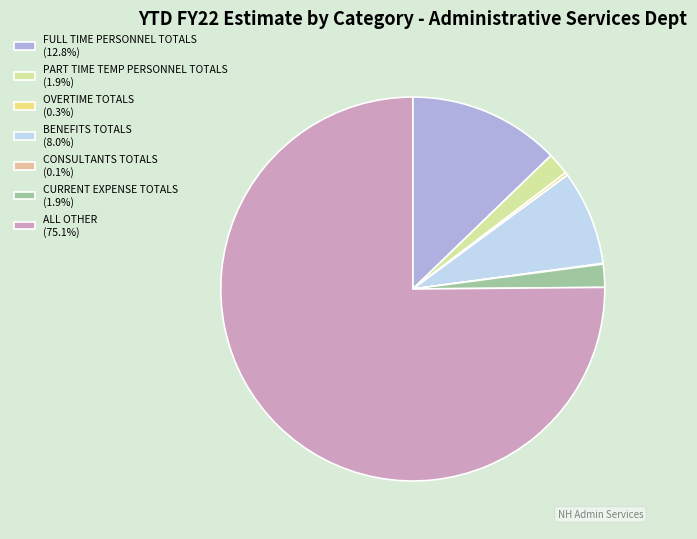

Is there any slice that represents more than half of the pie?

Yes